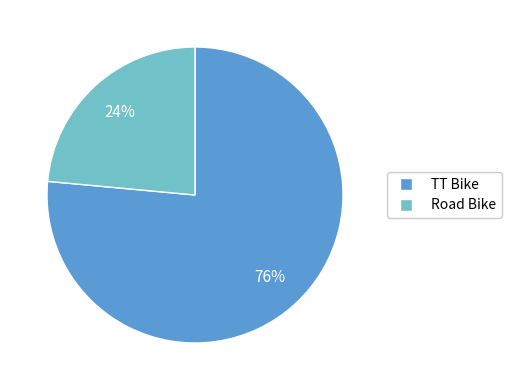

Is the sum of Road Bike and TT Bike greater than half?

Yes